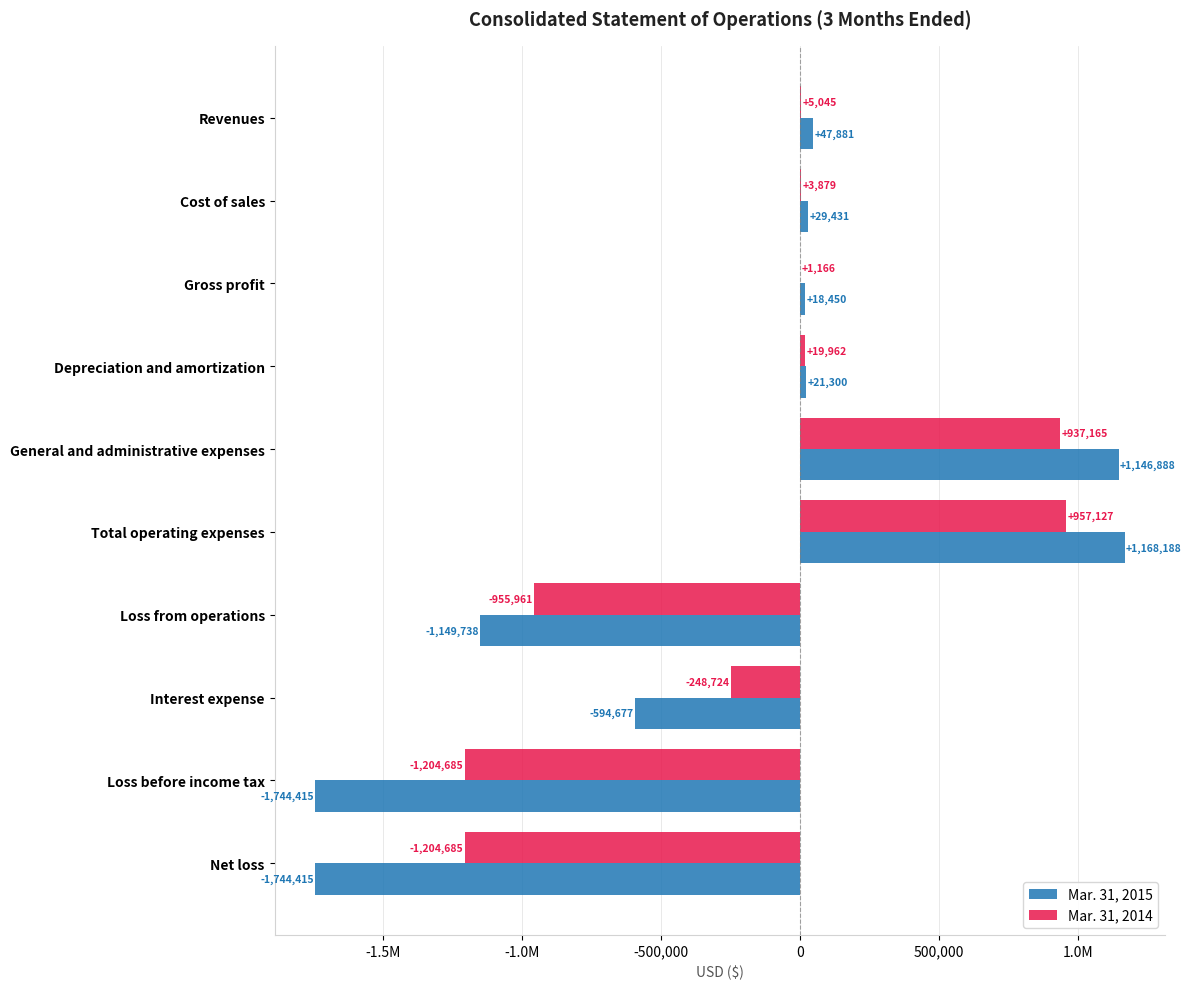

What are all the series names shown in the legend?

Mar. 31, 2015, Mar. 31, 2014